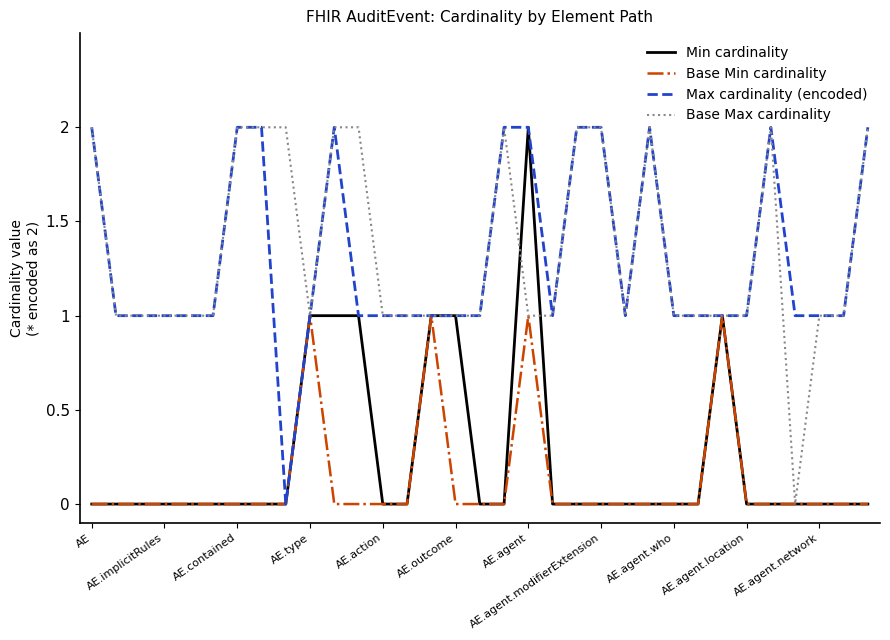

What are all the series names shown in the legend?

Min cardinality, Base Min cardinality, Max cardinality (encoded), Base Max cardinality